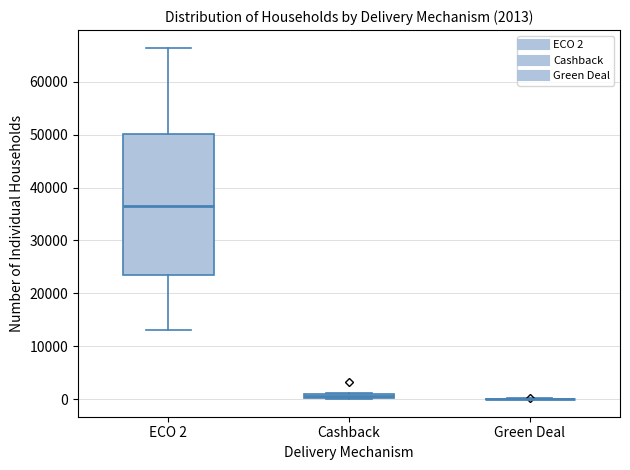

Which box is the tallest, from its lower edge to its upper edge?

ECO 2